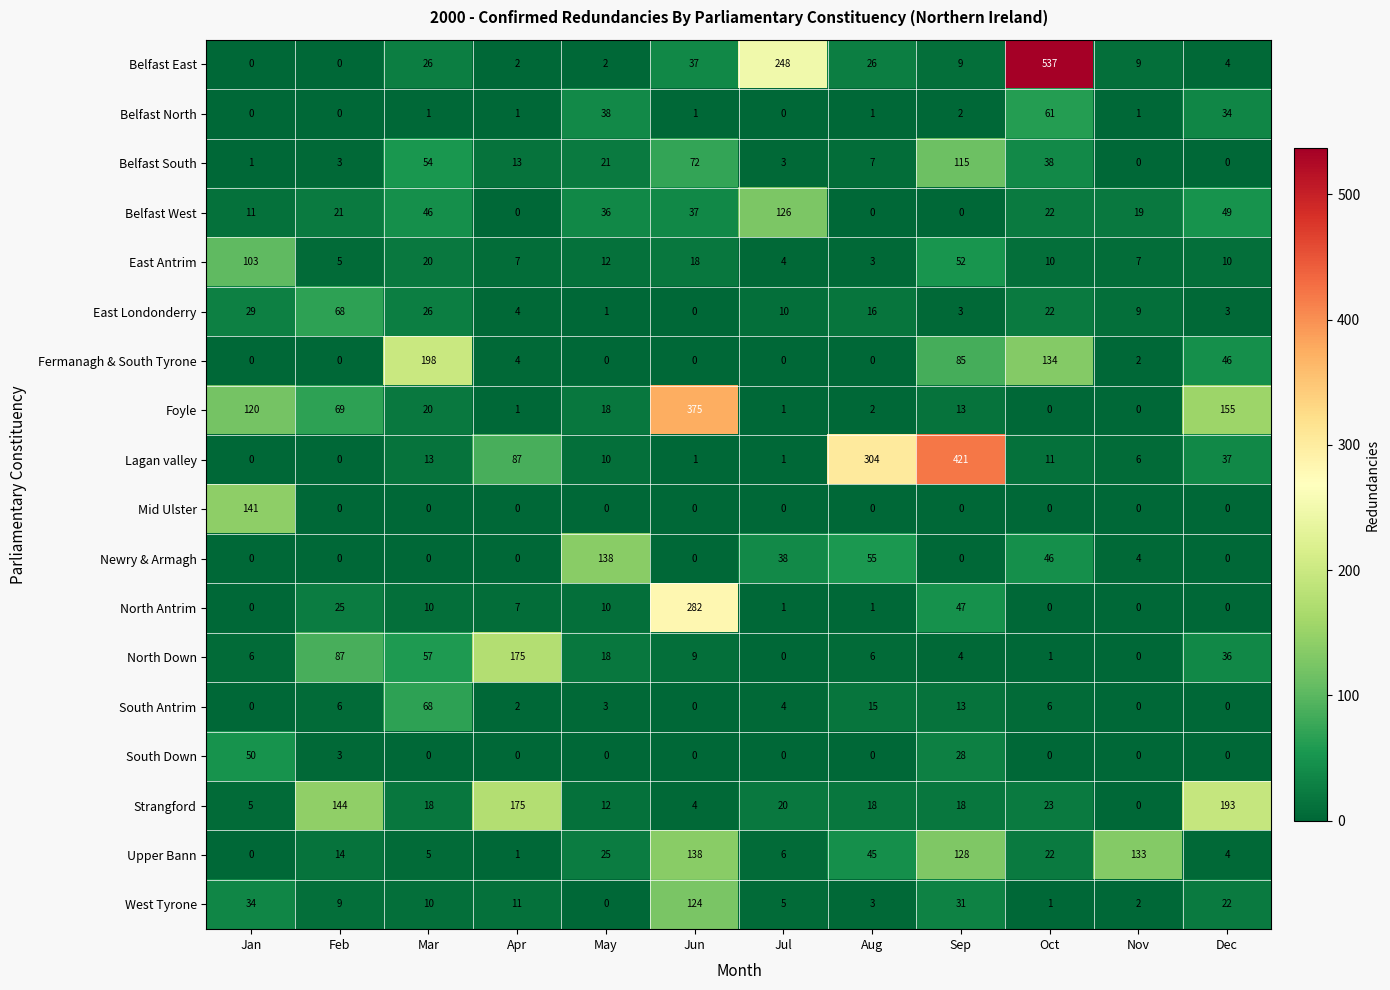

What is the difference between the maximum and minimum values in the North Down series?

175